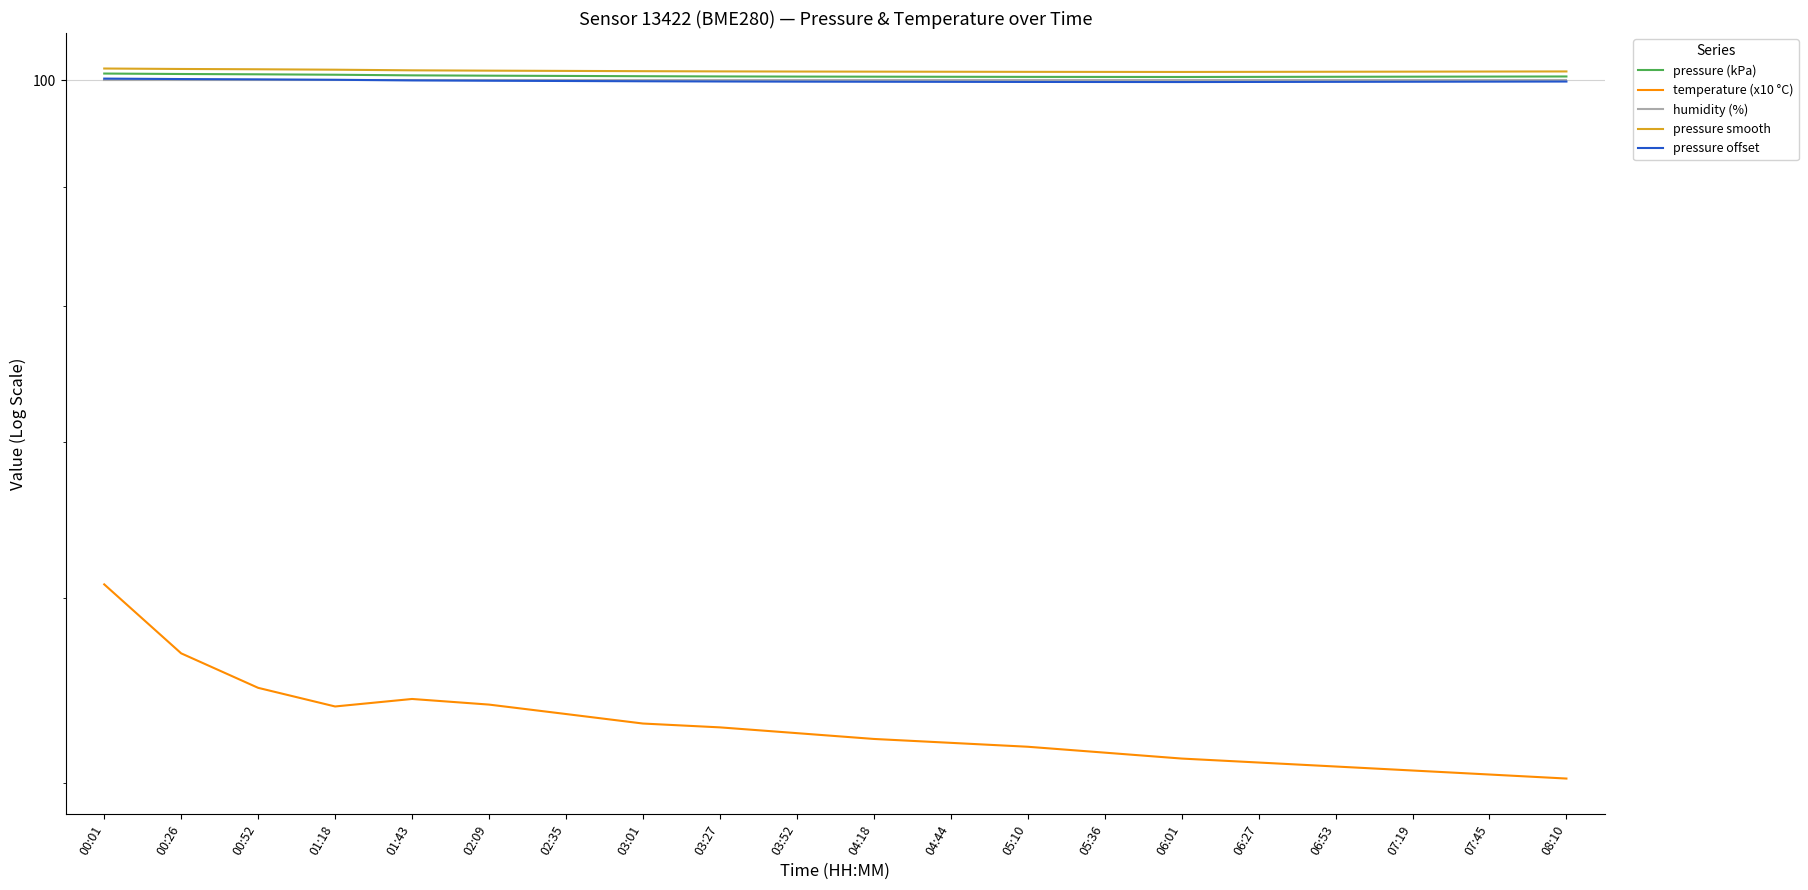

Reading left to right, list all the values displayed in this chart.

pressure (kPa): 00:01=100.6	00:26=100.6	00:52=100.6	01:18=100.5	01:43=100.5	02:09=100.4	02:35=100.4	03:01=100.4	03:27=100.4	03:52=100.3	04:18=100.3	04:44=100.3	05:10=100.3	05:36=100.3	06:01=100.3	06:27=100.3	06:53=100.3	07:19=100.3	07:45=100.3	08:10=100.3
temperature (x10 °C): 00:01=60.8	00:26=56.8	00:52=54.9	01:18=53.9	01:43=54.3	02:09=54.0	02:35=53.5	03:01=53.0	03:27=52.8	03:52=52.5	04:18=52.2	04:44=52.0	05:10=51.8	05:36=51.5	06:01=51.2	06:27=51.0	06:53=50.8	07:19=50.6	07:45=50.4	08:10=50.2
humidity (%): 00:01=100.0	00:26=100.0	00:52=100.0	01:18=100.0	01:43=100.0	02:09=100.0	02:35=100.0	03:01=100.0	03:27=100.0	03:52=100.0	04:18=100.0	04:44=100.0	05:10=100.0	05:36=100.0	06:01=100.0	06:27=100.0	06:53=100.0	07:19=100.0	07:45=100.0	08:10=100.0
pressure smooth: 00:01=101.1	00:26=101.1	00:52=101.1	01:18=101.0	01:43=101.0	02:09=100.9	02:35=100.9	03:01=100.9	03:27=100.9	03:52=100.8	04:18=100.8	04:44=100.8	05:10=100.8	05:36=100.8	06:01=100.8	06:27=100.8	06:53=100.8	07:19=100.8	07:45=100.8	08:10=100.8
pressure offset: 00:01=100.1	00:26=100.1	00:52=100.1	01:18=100.0	01:43=100.0	02:09=99.9	02:35=99.9	03:01=99.9	03:27=99.9	03:52=99.8	04:18=99.8	04:44=99.8	05:10=99.8	05:36=99.8	06:01=99.8	06:27=99.8	06:53=99.8	07:19=99.8	07:45=99.8	08:10=99.8